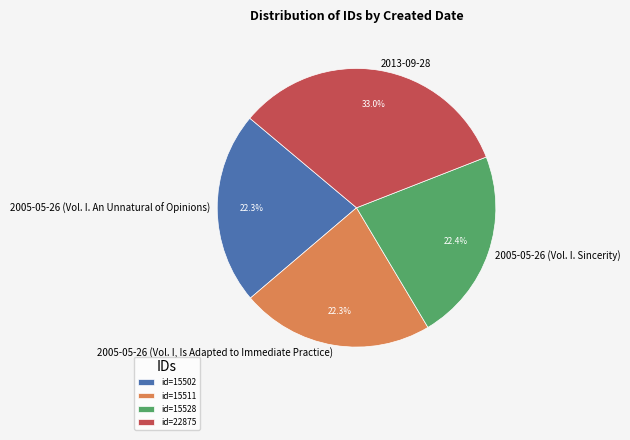

What is the largest slice in the pie chart?

2013-09-28